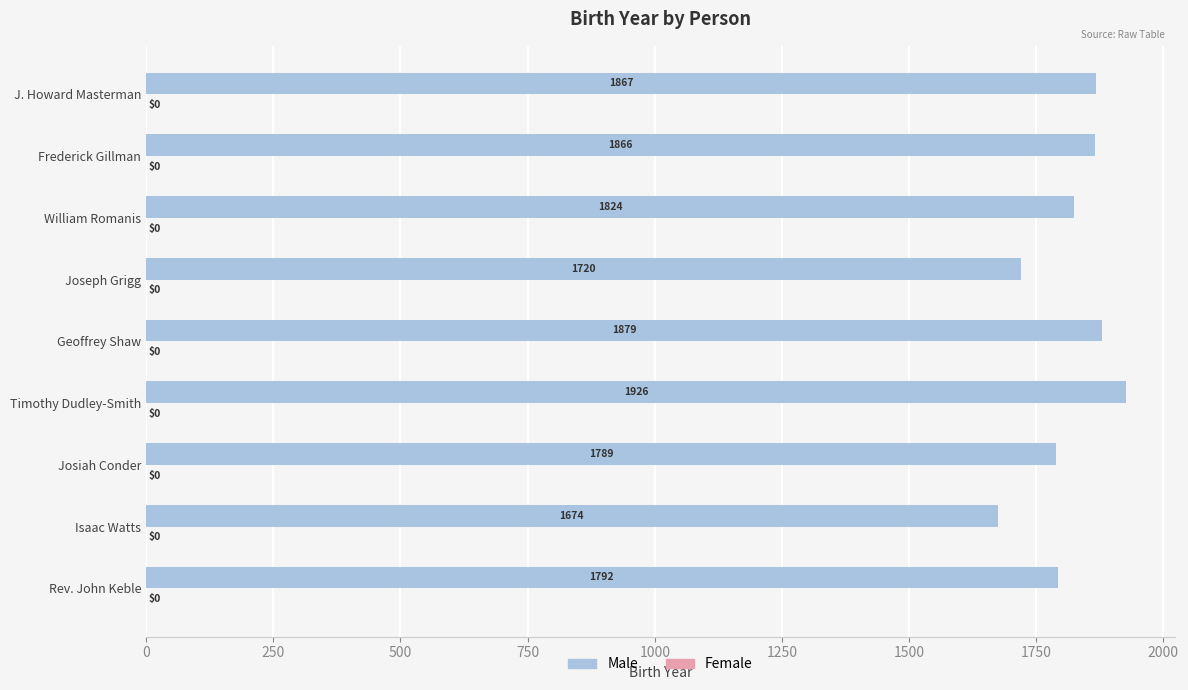

Is it true that the value at Timothy Dudley-Smith is 1926?

True